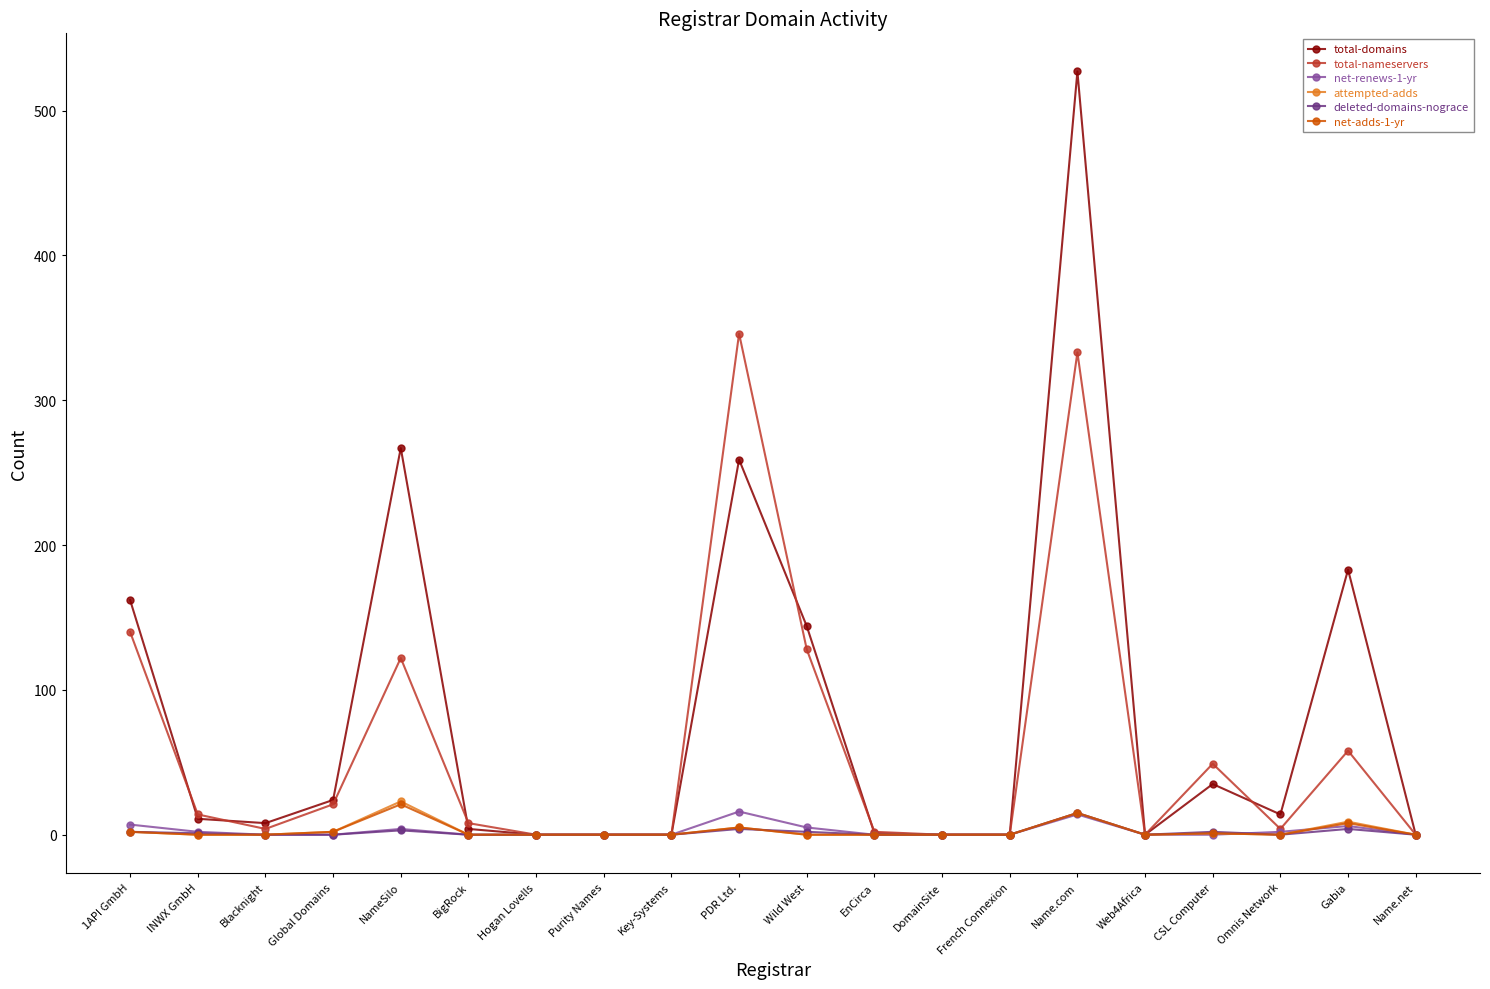

Which series has the widest spread of values?

total-domains